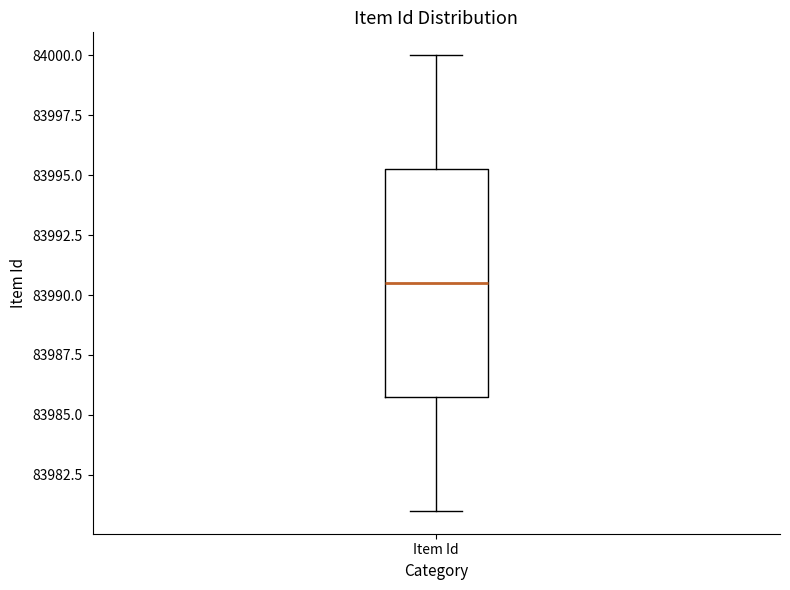

Where is the lower edge of the box for Item Id on the y-axis? The values are not printed on the chart, so give them approximately, as read against the axis.

83986.0